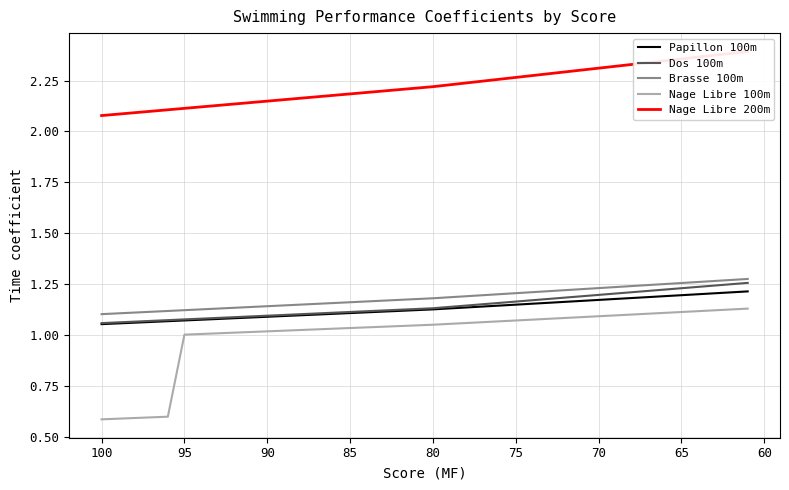

Which series has the largest range (max minus min)?

Nage Libre 100m